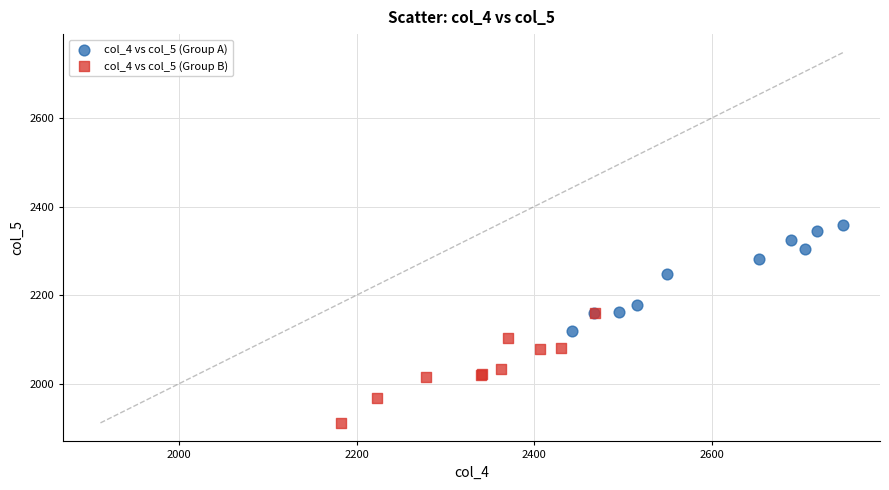

What are all the series names shown in the legend?

col_4 vs col_5 (Group A), col_4 vs col_5 (Group B)